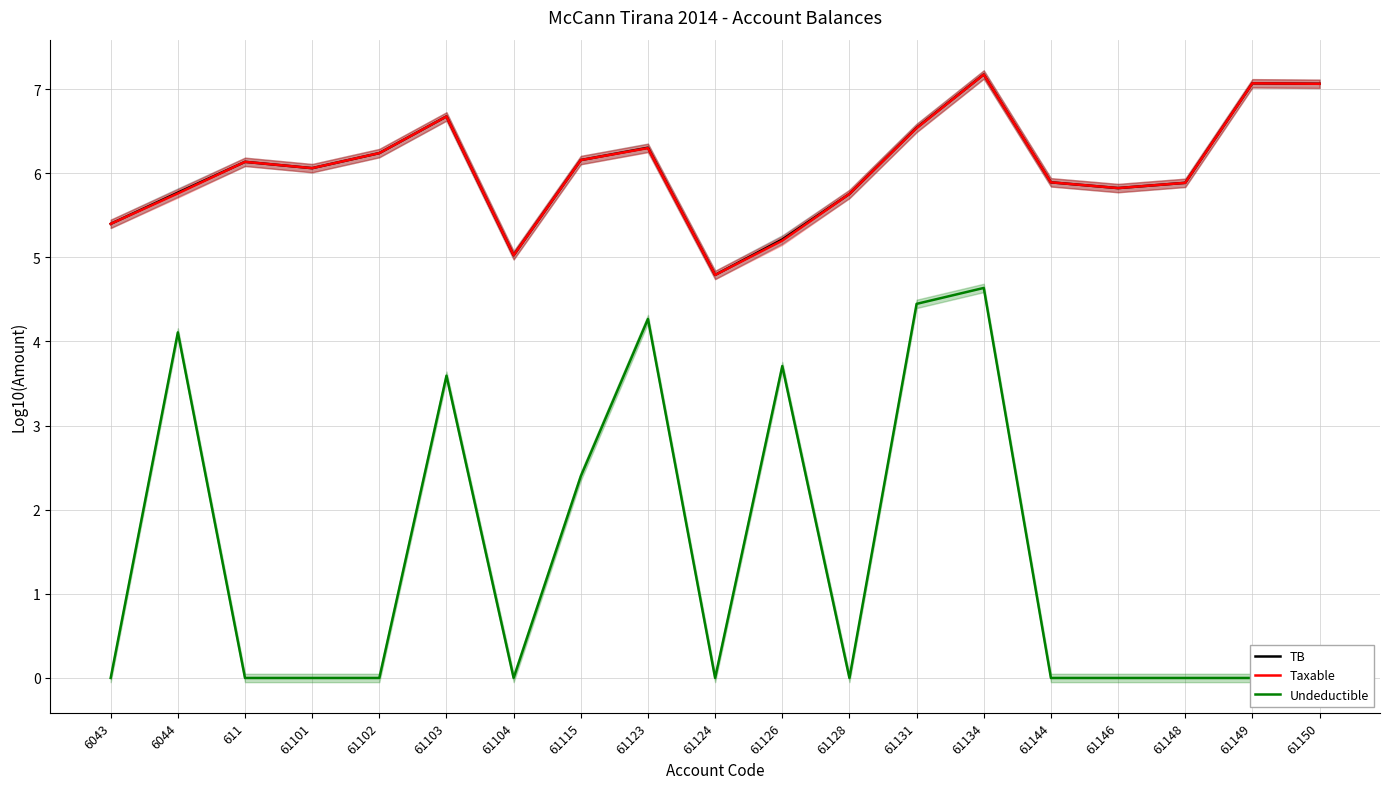

True or false: Undeductible and Taxable cross at least once.

False